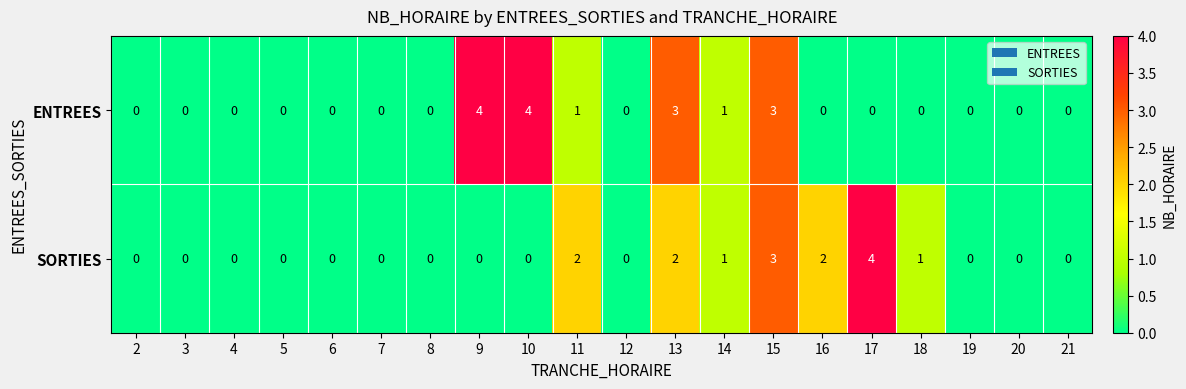

Is it true that SORTIES equals 2 at 16?

True